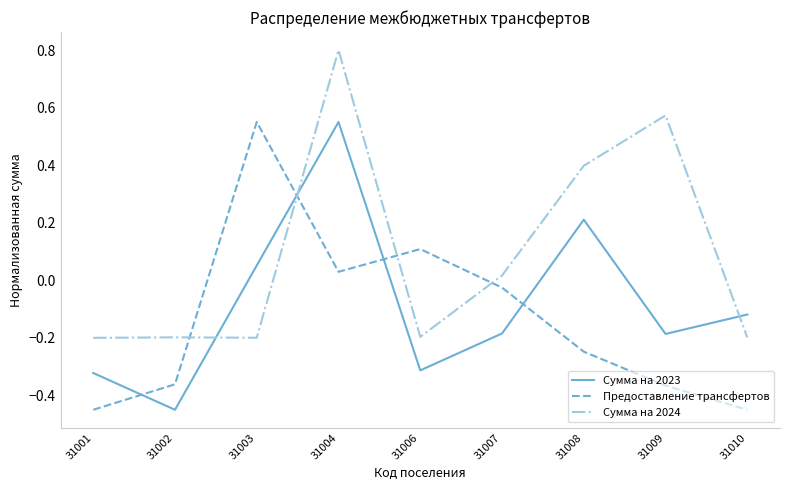

The Сумма на 2023 series shows 0.2 at 31008. True or false?

True